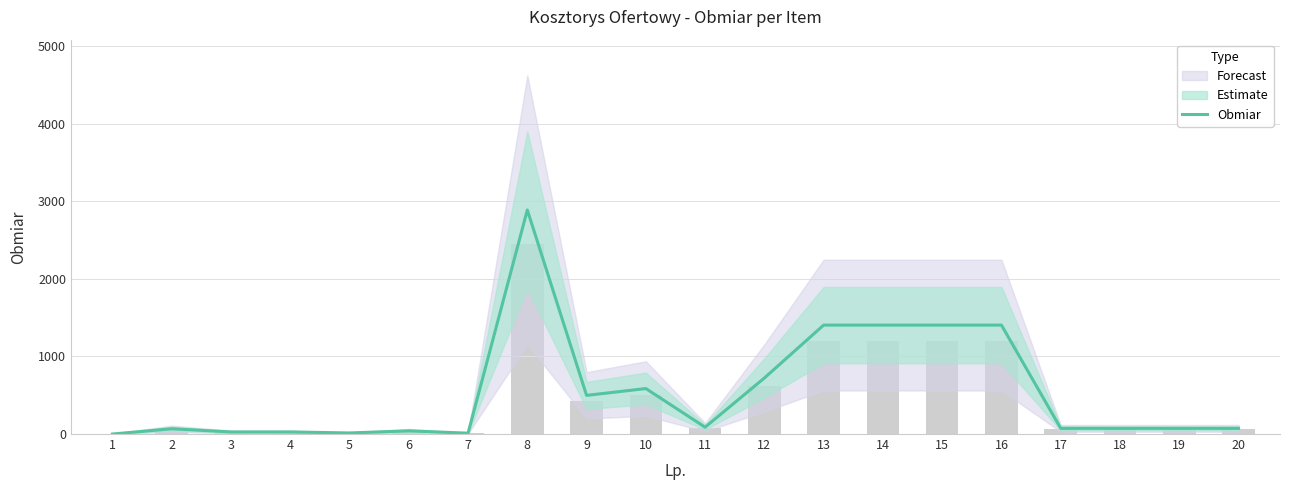

What is the difference between the maximum and minimum values?

2887.8